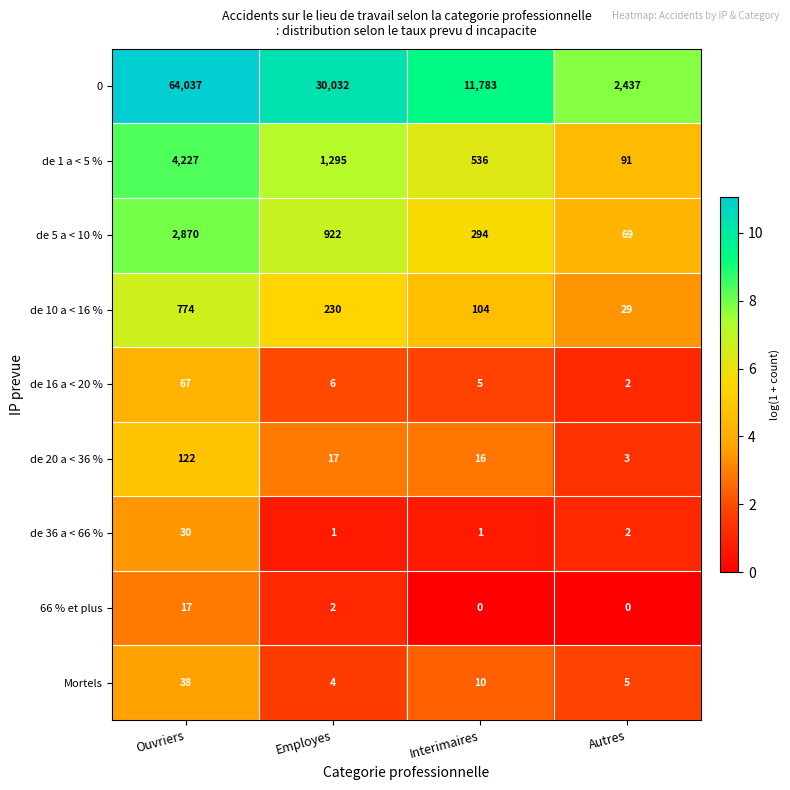

The value of Mortels at Autres is 7. True or false?

False